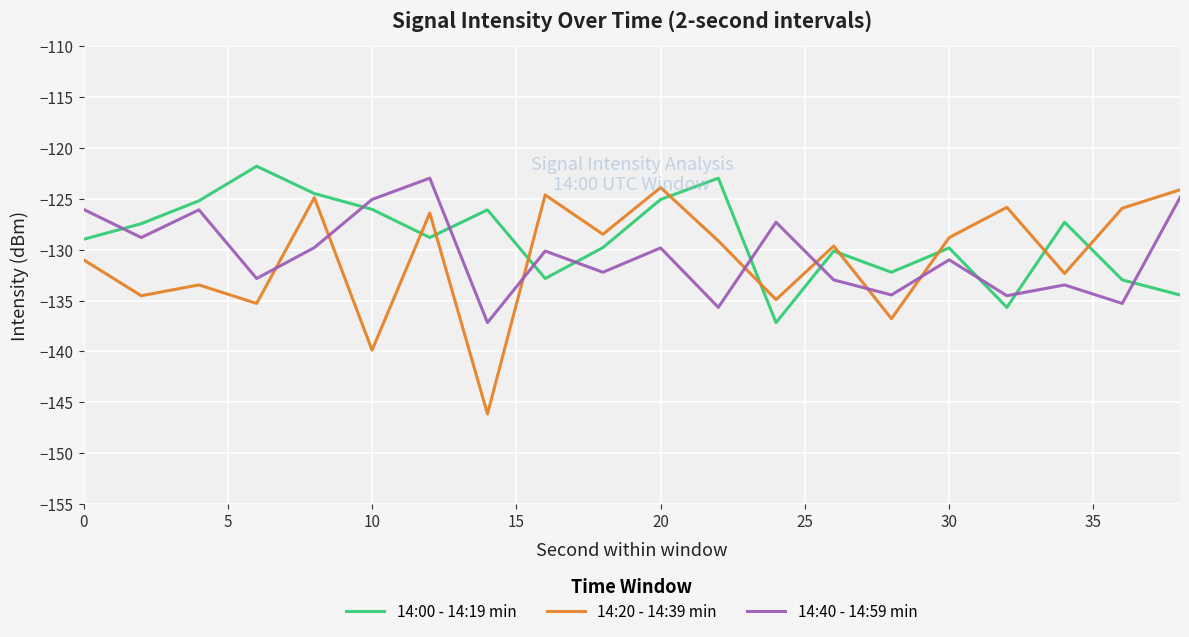

What is the maximum value shown in the chart?

-121.8